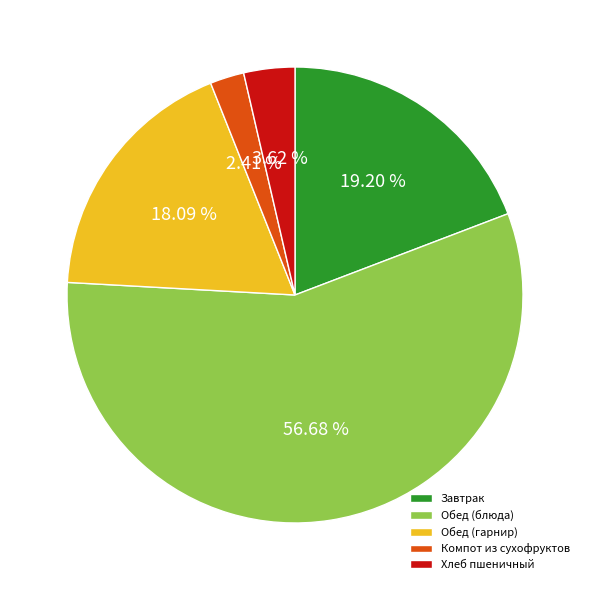

Between Компот из сухофруктов and Обед (блюда), which is larger?

Обед (блюда)